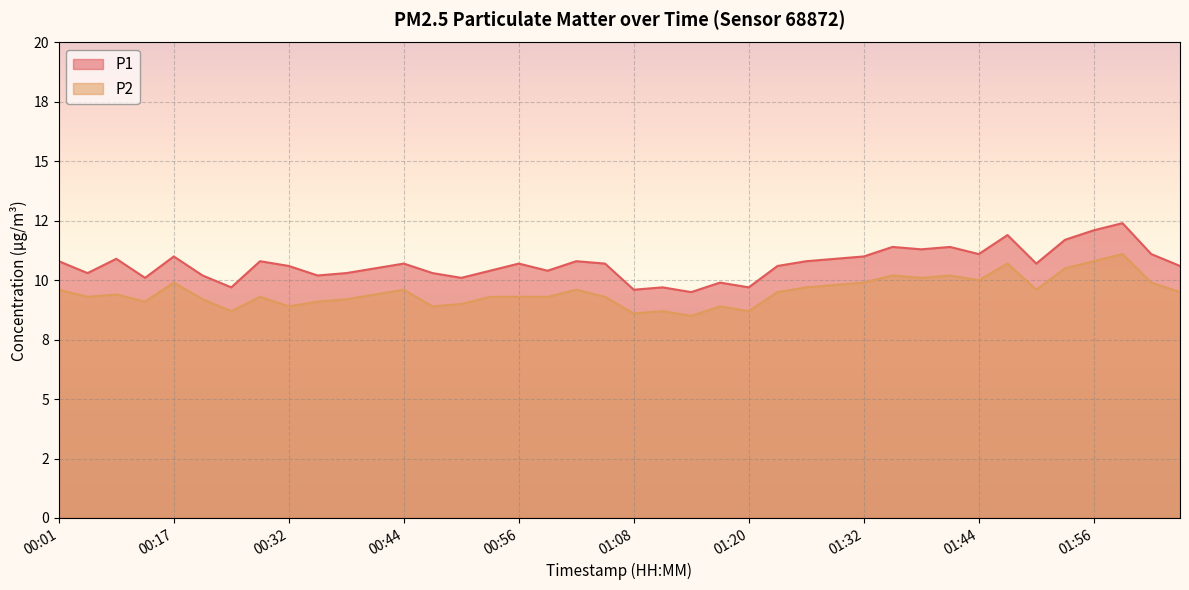

Reading left to right, list all the values displayed in this chart.

P1: 10.8	10.3	10.9	10.1	11.0	10.2	9.7	10.8	10.6	10.2	10.3	10.5	10.7	10.3	10.1	10.4	10.7	10.4	10.8	10.7	9.6	9.7	9.5	9.9	9.7	10.6	10.8	10.9	11.0	11.4	11.3	11.4	11.1	11.9	10.7	11.7	12.1	12.4	11.1	10.6
P2: 9.6	9.3	9.4	9.1	9.9	9.2	8.7	9.3	8.9	9.1	9.2	9.4	9.6	8.9	9.0	9.3	9.3	9.3	9.6	9.3	8.6	8.7	8.5	8.9	8.7	9.5	9.7	9.8	9.9	10.2	10.1	10.2	10.0	10.7	9.6	10.5	10.8	11.1	9.9	9.5